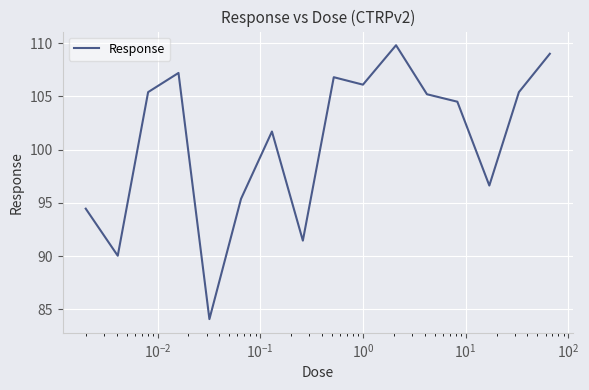

How many lines are shown in the chart?

1